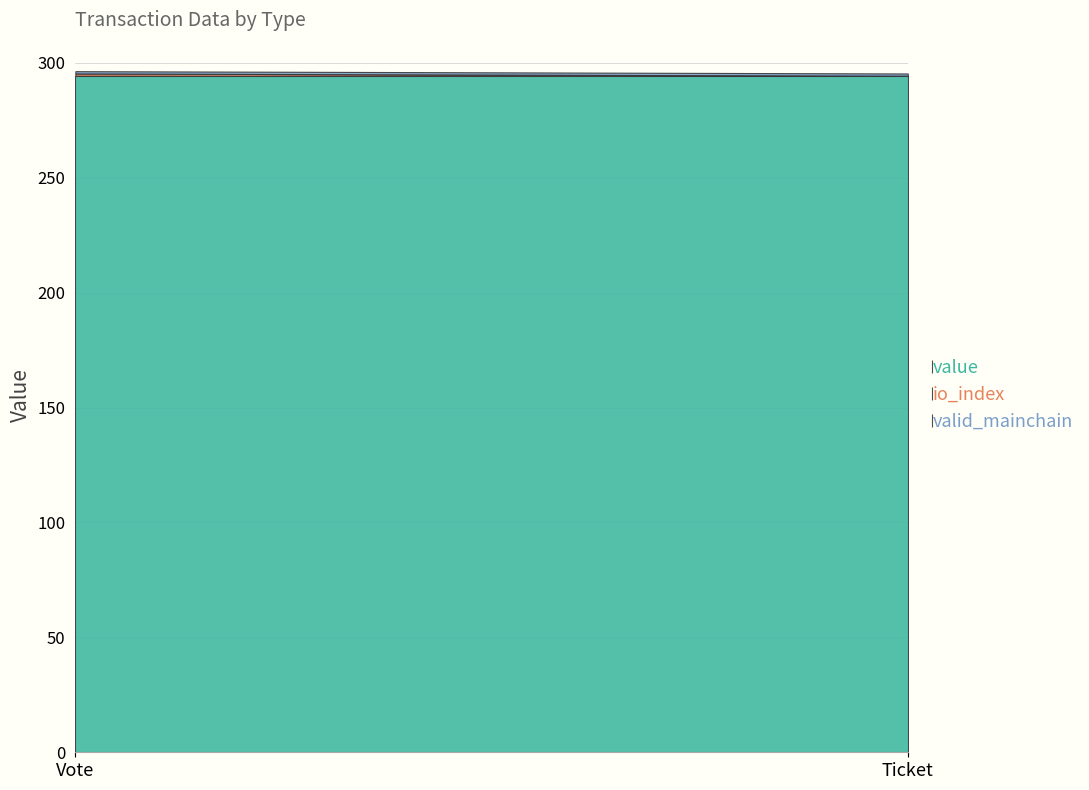

Rank the series at Vote from lowest to highest value.

io_index, valid_mainchain, value